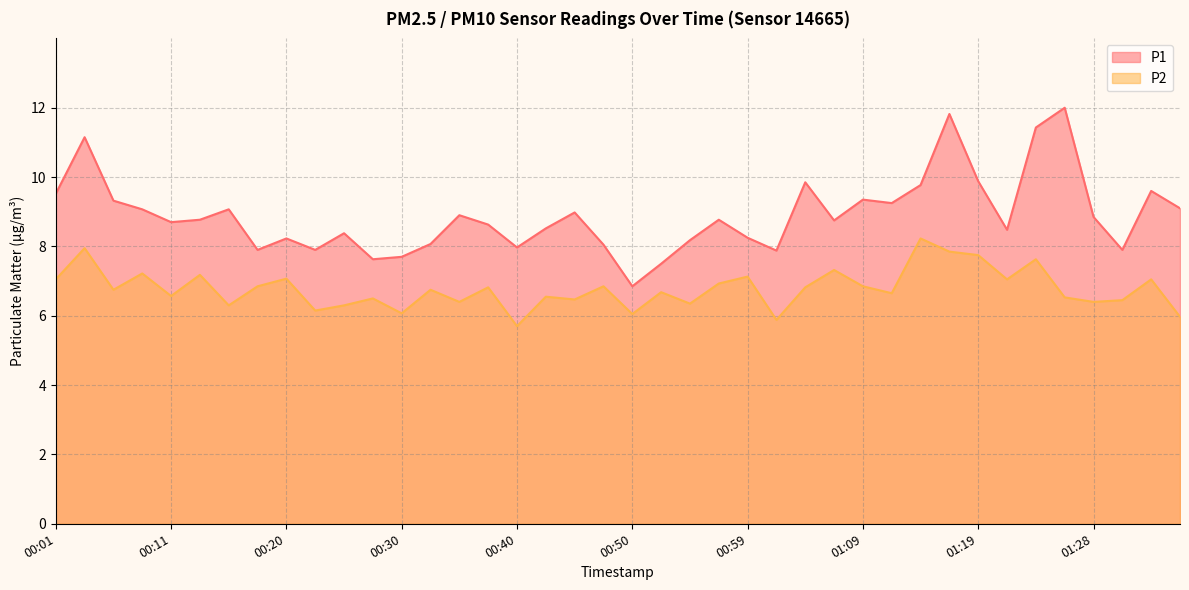

Which has a higher value, 01:11 or 01:33?

01:33